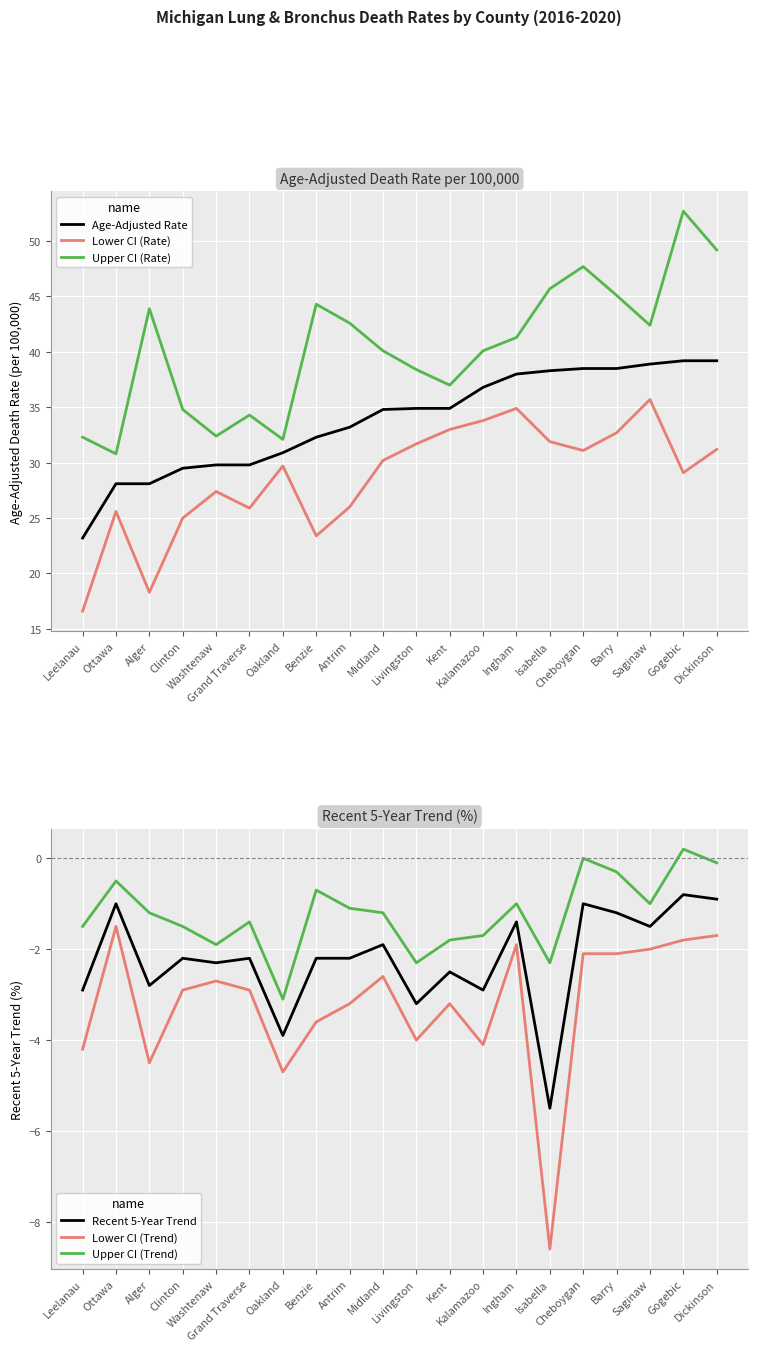

Reading right to left, extract all data points from this chart.

Age-Adjusted Rate: Dickinson=39.2	Gogebic=39.2	Saginaw=38.9	Barry=38.5	Cheboygan=38.5	Isabella=38.3	Ingham=38.0	Kalamazoo=36.8	Kent=34.9	Livingston=34.9	Midland=34.8	Antrim=33.2	Benzie=32.3	Oakland=30.9	Grand Traverse=29.8	Washtenaw=29.8	Clinton=29.5	Alger=28.1	Ottawa=28.1	Leelanau=23.2
Lower CI (Rate): Dickinson=31.2	Gogebic=29.1	Saginaw=35.7	Barry=32.7	Cheboygan=31.1	Isabella=31.9	Ingham=34.9	Kalamazoo=33.8	Kent=33.0	Livingston=31.7	Midland=30.2	Antrim=26.0	Benzie=23.4	Oakland=29.7	Grand Traverse=25.9	Washtenaw=27.4	Clinton=25.0	Alger=18.3	Ottawa=25.6	Leelanau=16.6
Upper CI (Rate): Dickinson=49.2	Gogebic=52.7	Saginaw=42.4	Barry=45.1	Cheboygan=47.7	Isabella=45.7	Ingham=41.3	Kalamazoo=40.1	Kent=37.0	Livingston=38.4	Midland=40.1	Antrim=42.6	Benzie=44.3	Oakland=32.1	Grand Traverse=34.3	Washtenaw=32.4	Clinton=34.8	Alger=43.9	Ottawa=30.8	Leelanau=32.3
Recent 5-Year Trend: Dickinson=-0.9	Gogebic=-0.8	Saginaw=-1.5	Barry=-1.2	Cheboygan=-1.0	Isabella=-5.5	Ingham=-1.4	Kalamazoo=-2.9	Kent=-2.5	Livingston=-3.2	Midland=-1.9	Antrim=-2.2	Benzie=-2.2	Oakland=-3.9	Grand Traverse=-2.2	Washtenaw=-2.3	Clinton=-2.2	Alger=-2.8	Ottawa=-1.0	Leelanau=-2.9
Lower CI (Trend): Dickinson=-1.7	Gogebic=-1.8	Saginaw=-2.0	Barry=-2.1	Cheboygan=-2.1	Isabella=-8.6	Ingham=-1.9	Kalamazoo=-4.1	Kent=-3.2	Livingston=-4.0	Midland=-2.6	Antrim=-3.2	Benzie=-3.6	Oakland=-4.7	Grand Traverse=-2.9	Washtenaw=-2.7	Clinton=-2.9	Alger=-4.5	Ottawa=-1.5	Leelanau=-4.2
Upper CI (Trend): Dickinson=-0.1	Gogebic=0.2	Saginaw=-1.0	Barry=-0.3	Cheboygan=0.0	Isabella=-2.3	Ingham=-1.0	Kalamazoo=-1.7	Kent=-1.8	Livingston=-2.3	Midland=-1.2	Antrim=-1.1	Benzie=-0.7	Oakland=-3.1	Grand Traverse=-1.4	Washtenaw=-1.9	Clinton=-1.5	Alger=-1.2	Ottawa=-0.5	Leelanau=-1.5